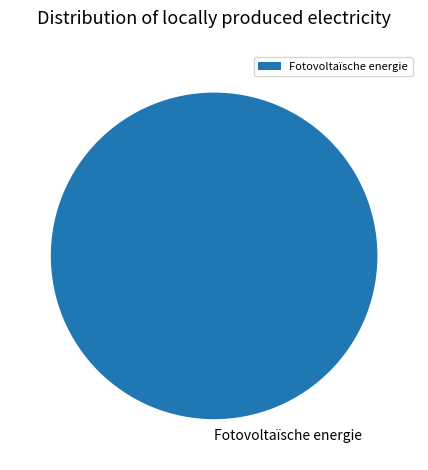

Rank the categories by value from lowest to highest.

Fotovoltaïsche energie